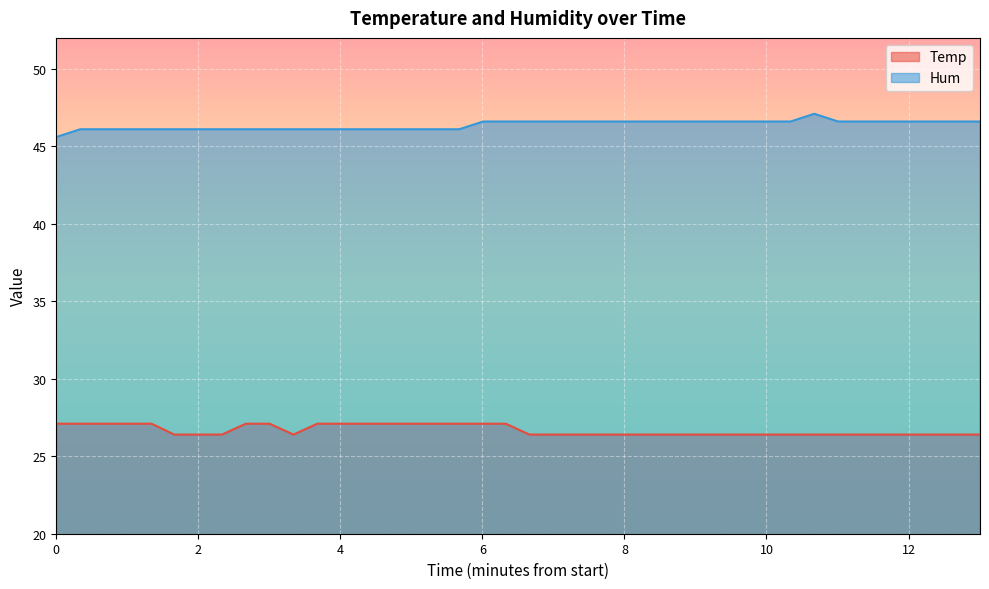

Count the number of categories in the chart.

40